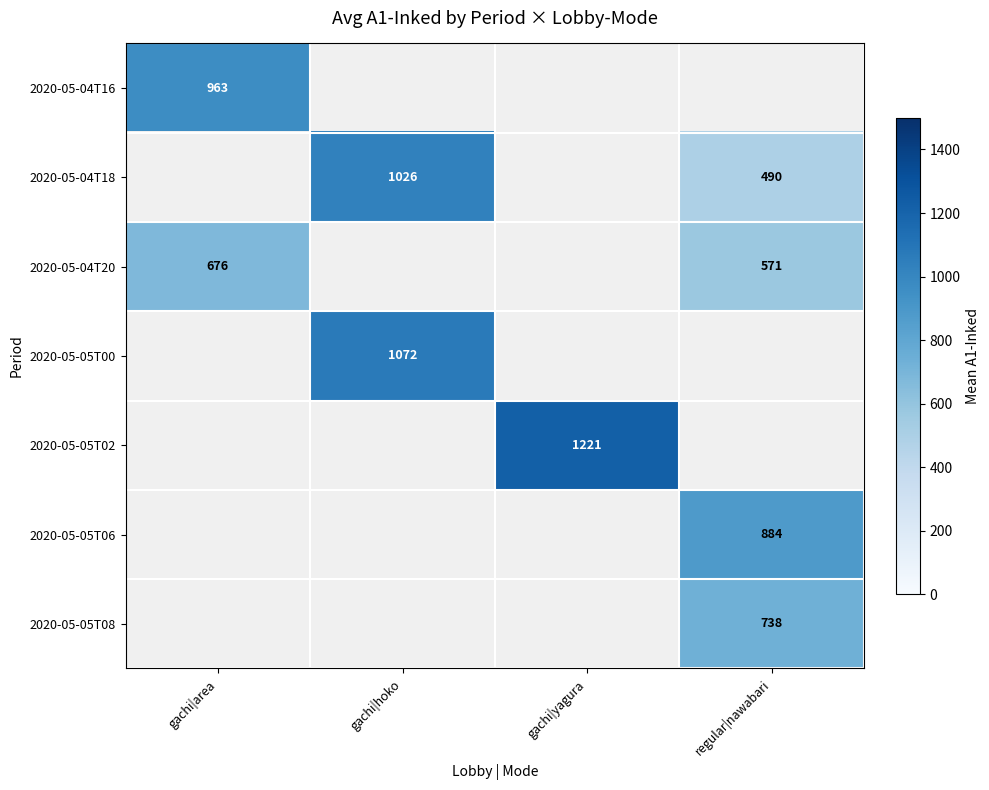

True or false: 2020-05-05T08 has a value of 186 at regular|nawabari.

False